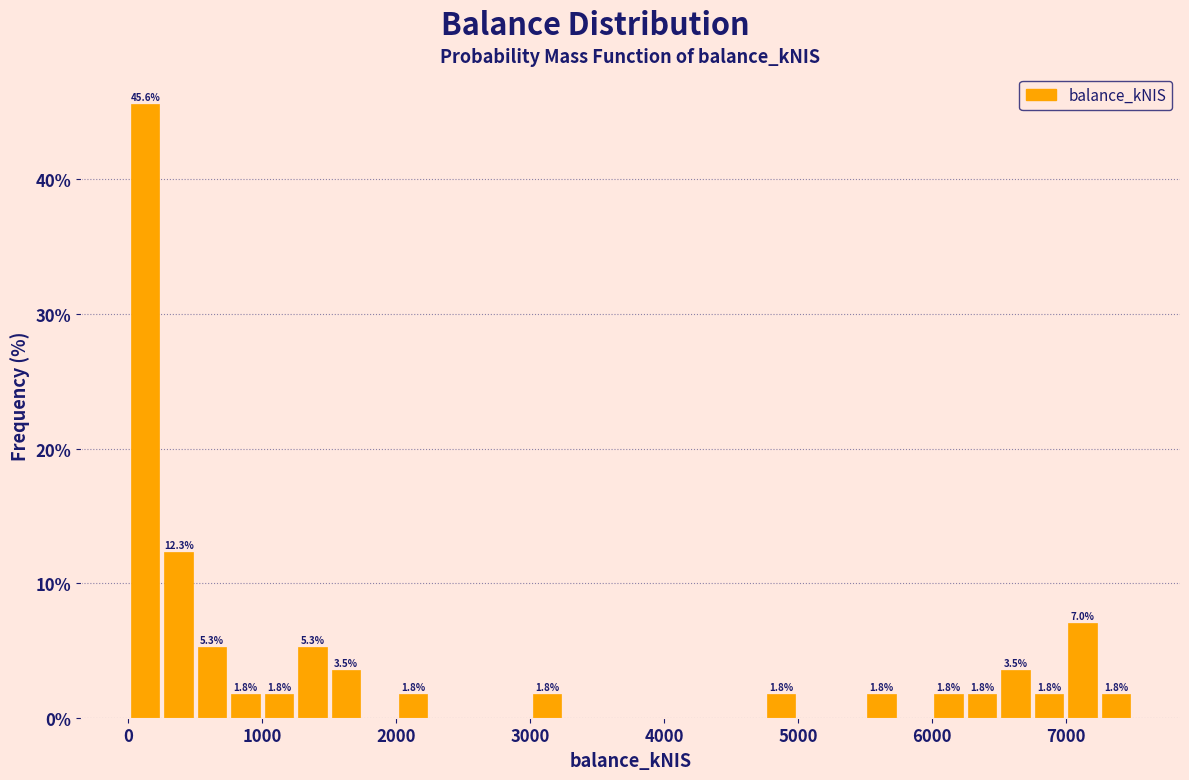

Read against the x-axis, roughly where is the centre of the tallest bar?

100